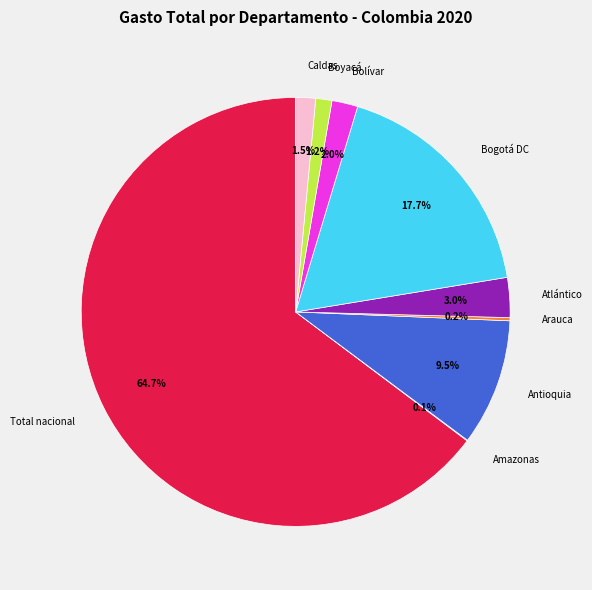

What is the total percentage of Bolívar and Antioquia?

11.5%